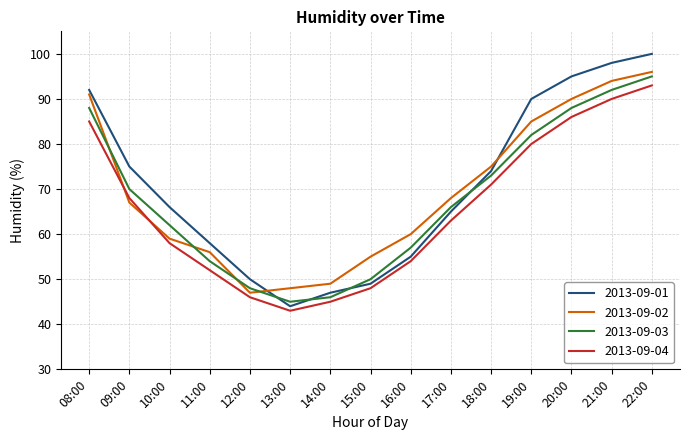

What is the minimum value for 2013-09-01?

44